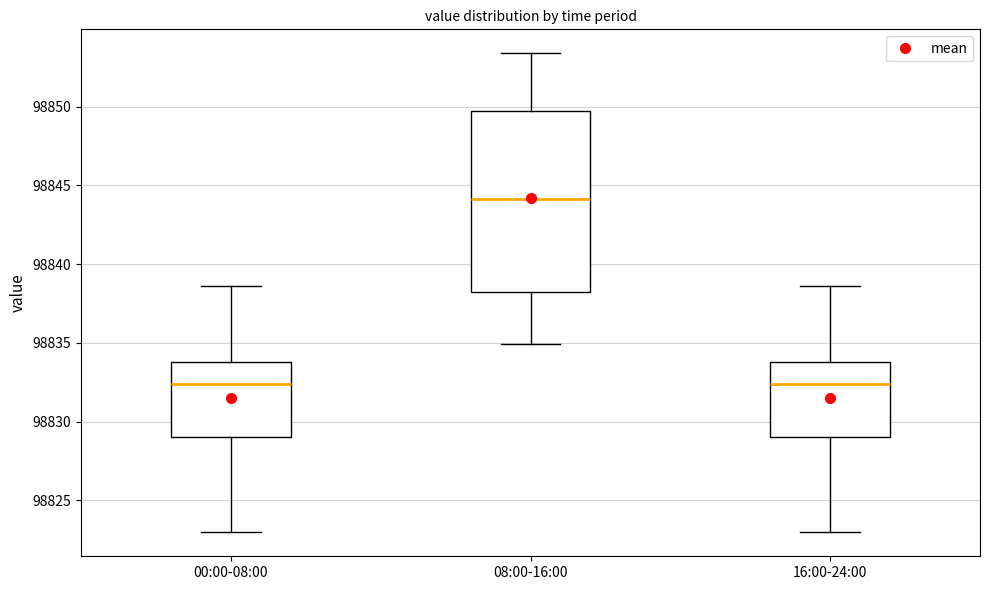

Reading left to right, read every box against the y-axis: the position of its median line, the range the box covers, and the ends of its whiskers. The values are not printed on the chart, so give them approximately, as read against the axis.

00:00-08:00: median 98832.5, box 98829.0 to 98834.0, whiskers 98823.0 to 98838.5
08:00-16:00: median 98844.0, box 98838.0 to 98849.5, whiskers 98835.0 to 98853.5
16:00-24:00: median 98832.5, box 98829.0 to 98834.0, whiskers 98823.0 to 98838.5